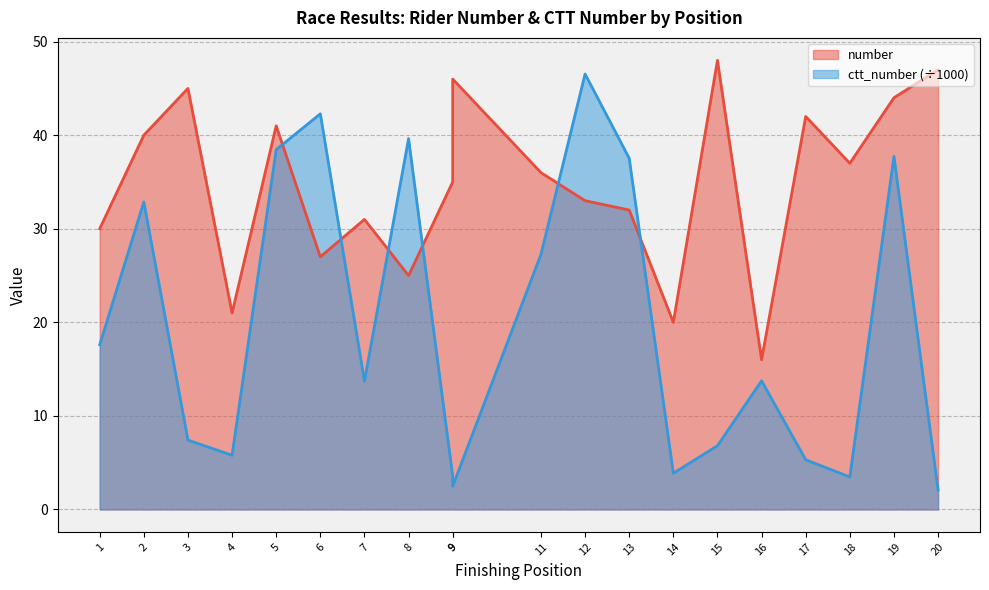

Between 14 and 20, which series saw the biggest shift?

number